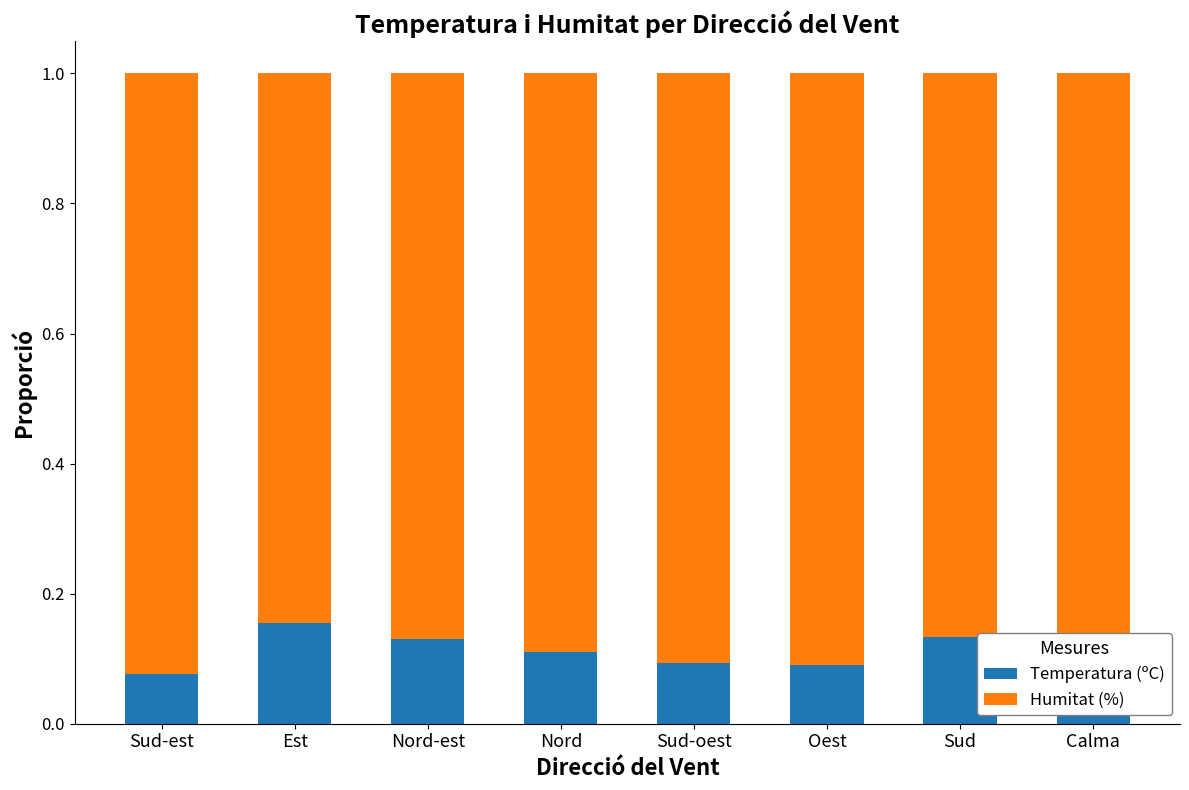

How many Temperatura (ºC) values are between 0 and 1?

8